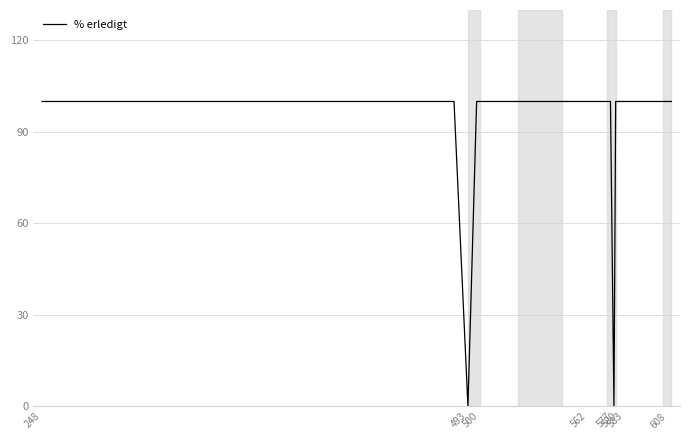

What is the greatest value displayed?

100